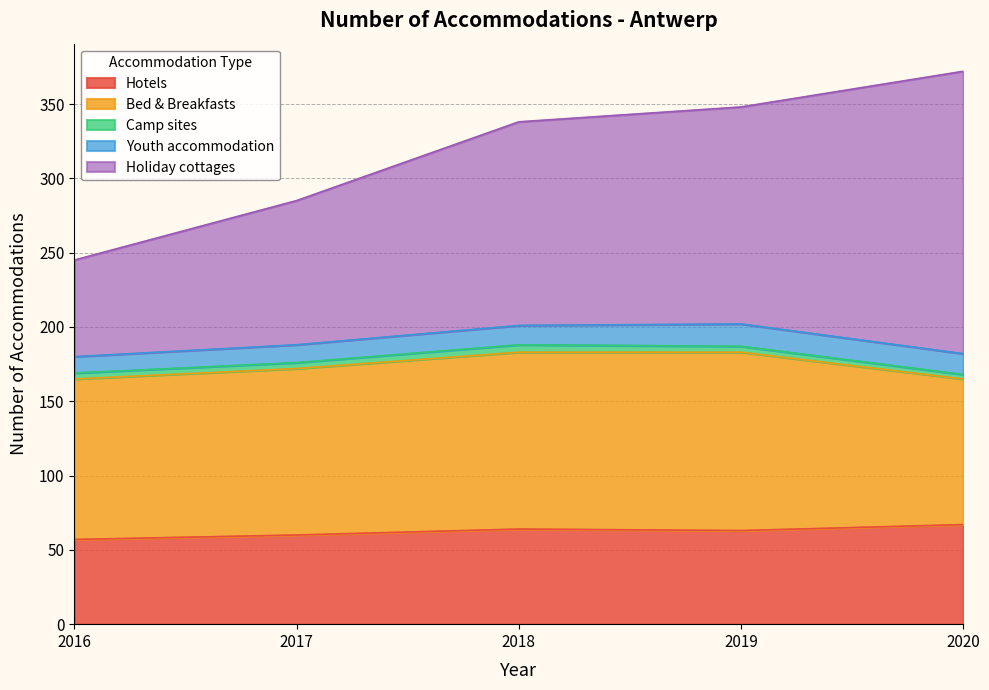

What is the value of the Camp sites point at the 5th from the left?

3